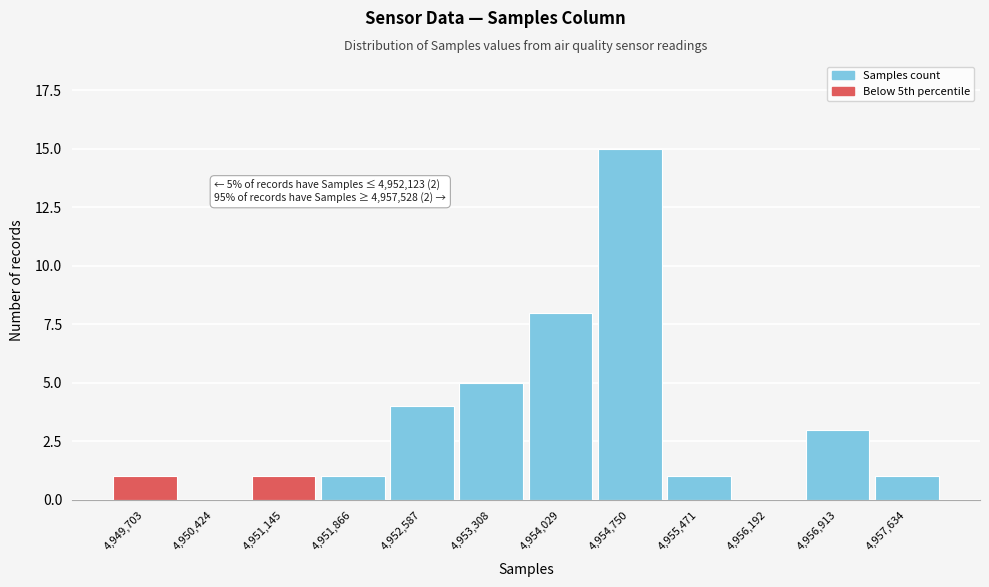

Reading left to right, what are all the values shown in this chart?

4,949,703=1	4,950,424=0	4,951,145=1	4,951,866=1	4,952,587=4	4,953,308=5	4,954,029=8	4,954,750=15	4,955,471=1	4,956,192=0	4,956,913=3	4,957,634=1